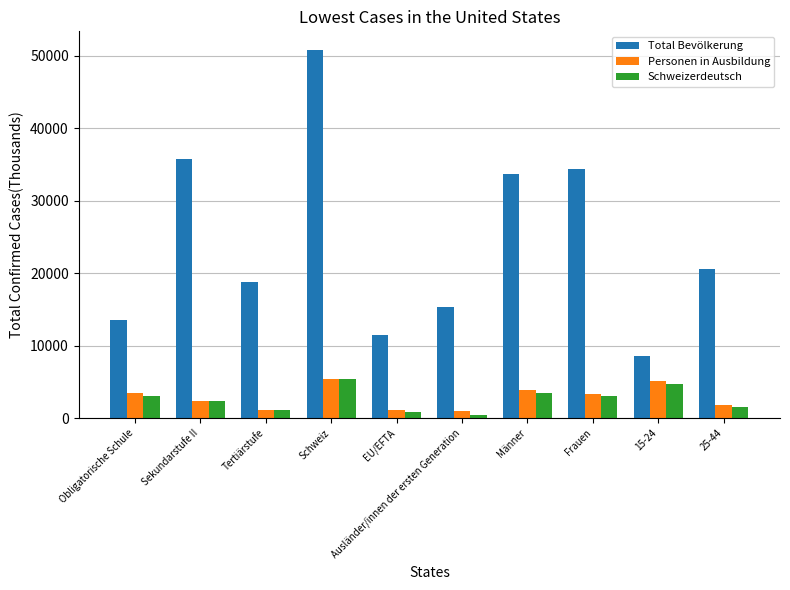

At which category does the chart reach its peak across all series?

Schweiz